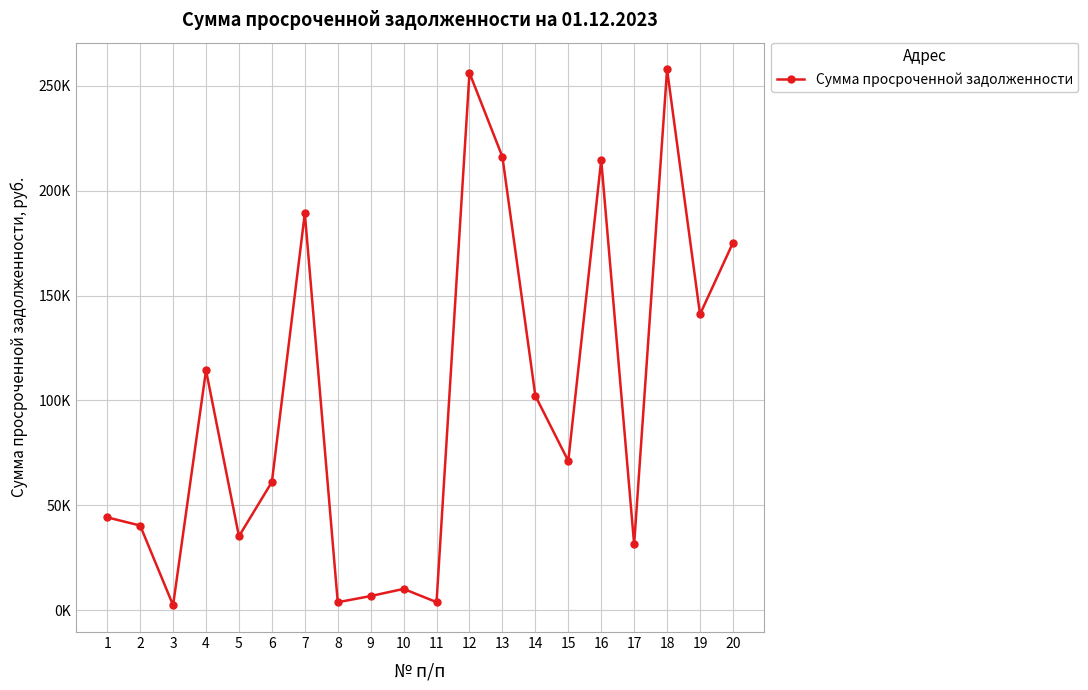

Reading right to left, extract all data points from this chart.

20=175116.9	19=141037.6	18=257751.6	17=31440.9	16=214577.1	15=71161.2	14=102220.9	13=216099.2	12=256139.9	11=3881.9	10=10190.1	9=6783.7	8=3841.4	7=189191.5	6=61150.4	5=35269.1	4=114376.9	3=2404.0	2=40391.6	1=44282.3